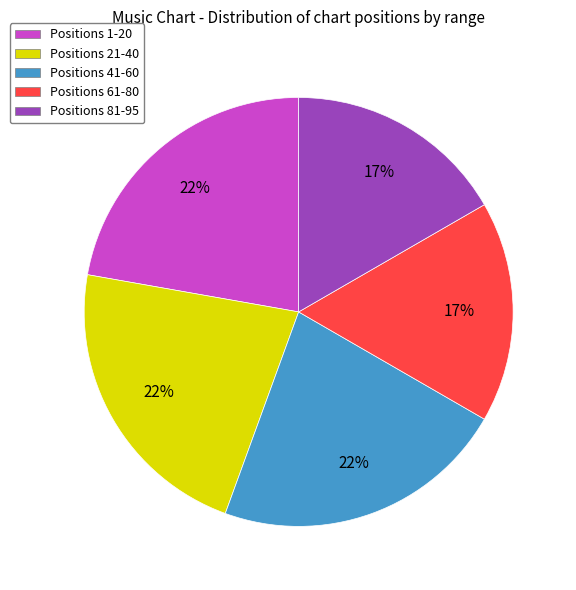

To the nearest percent, what is the average slice percentage?

20%